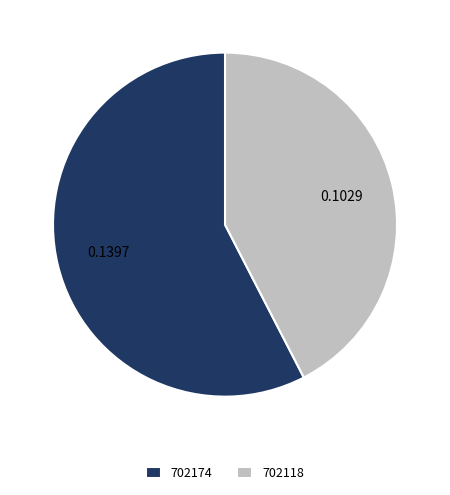

How many slices are in this pie chart?

2